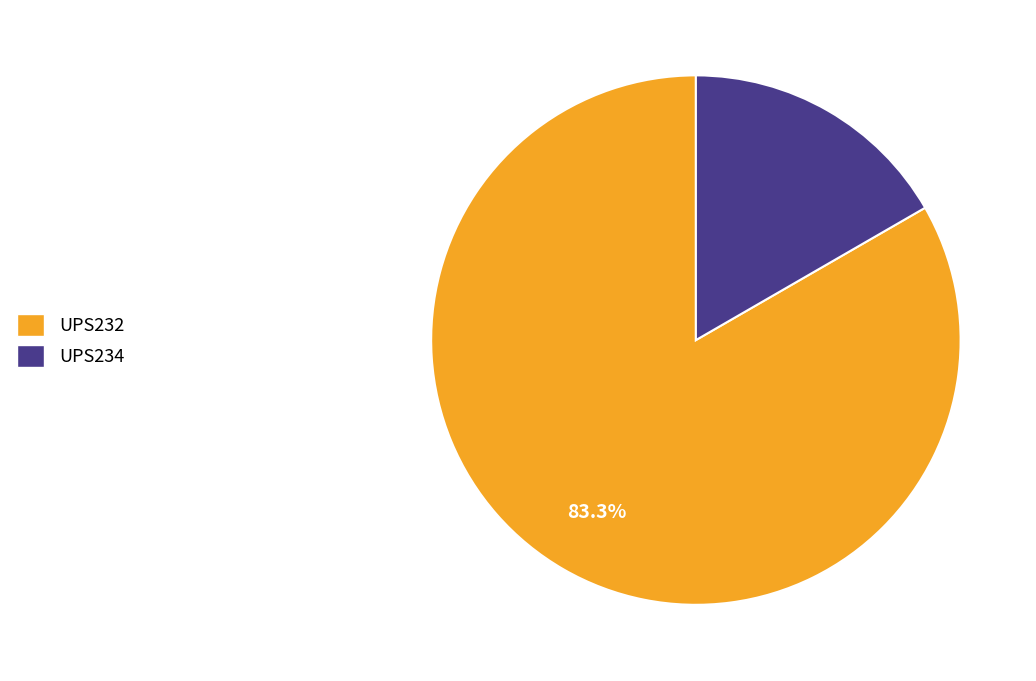

True or false: UPS232 accounts for 76% of the total.

False